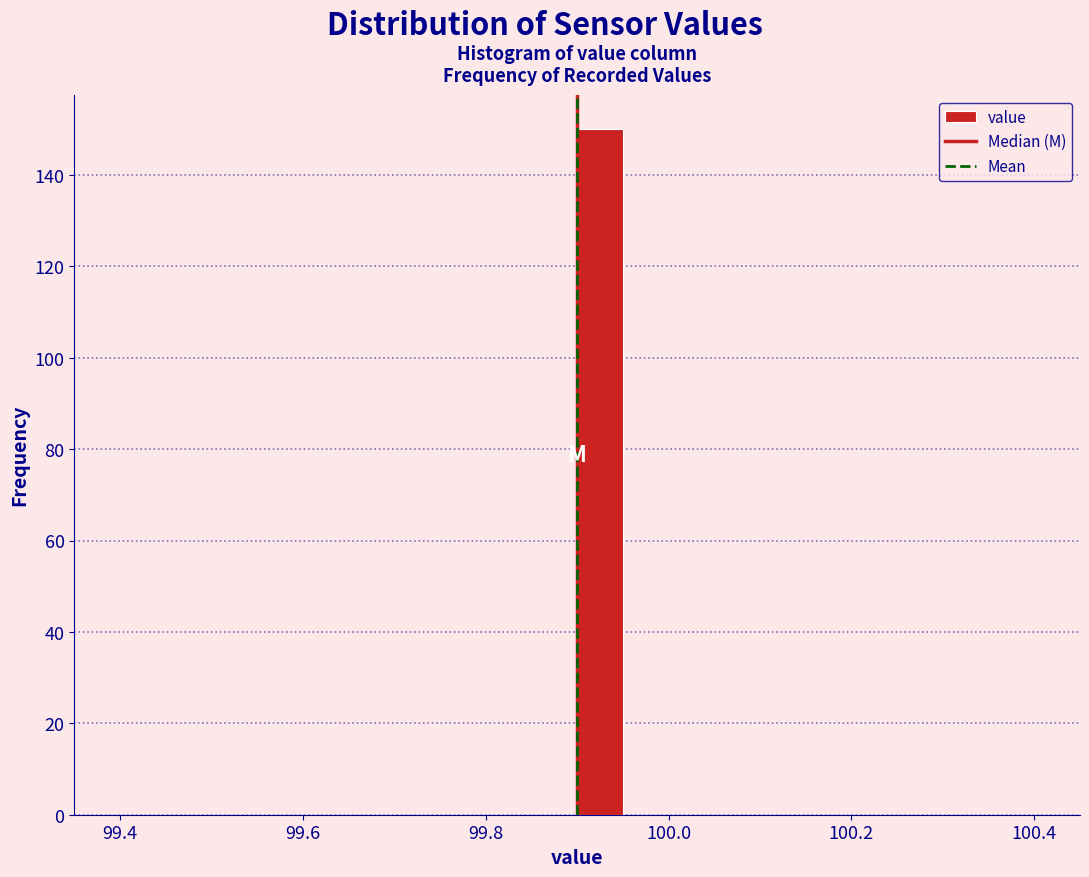

Read against the x-axis, roughly where is the centre of the tallest bar?

99.92